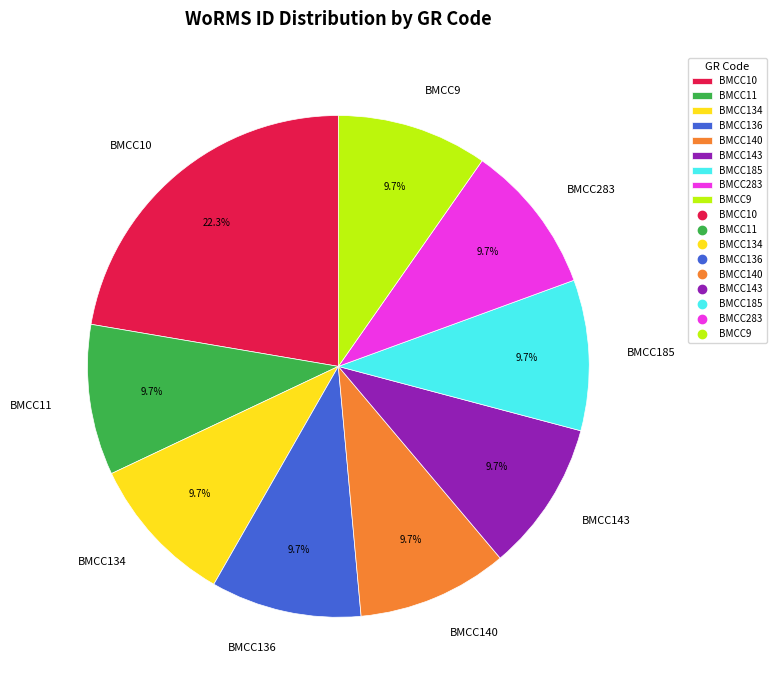

Is there any slice that represents more than half of the pie?

No